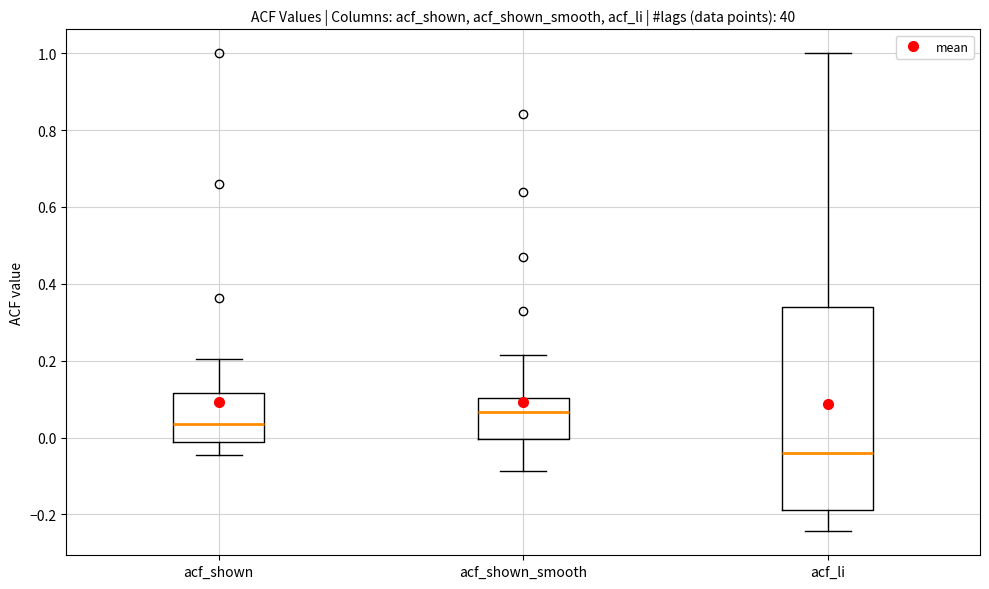

Where does the median line of the box for acf_shown_smooth sit on the y-axis? The values are not printed on the chart, so give them approximately, as read against the axis.

0.06